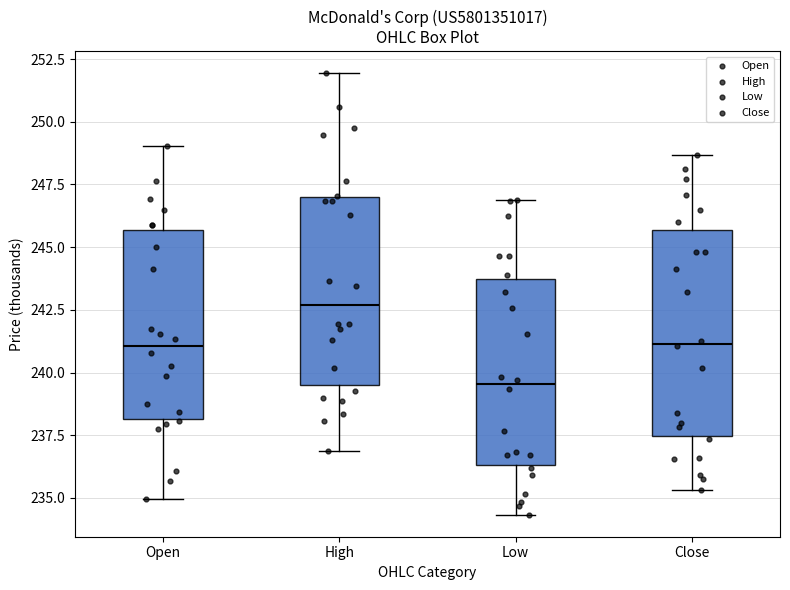

Which box has the lowest median line?

Low